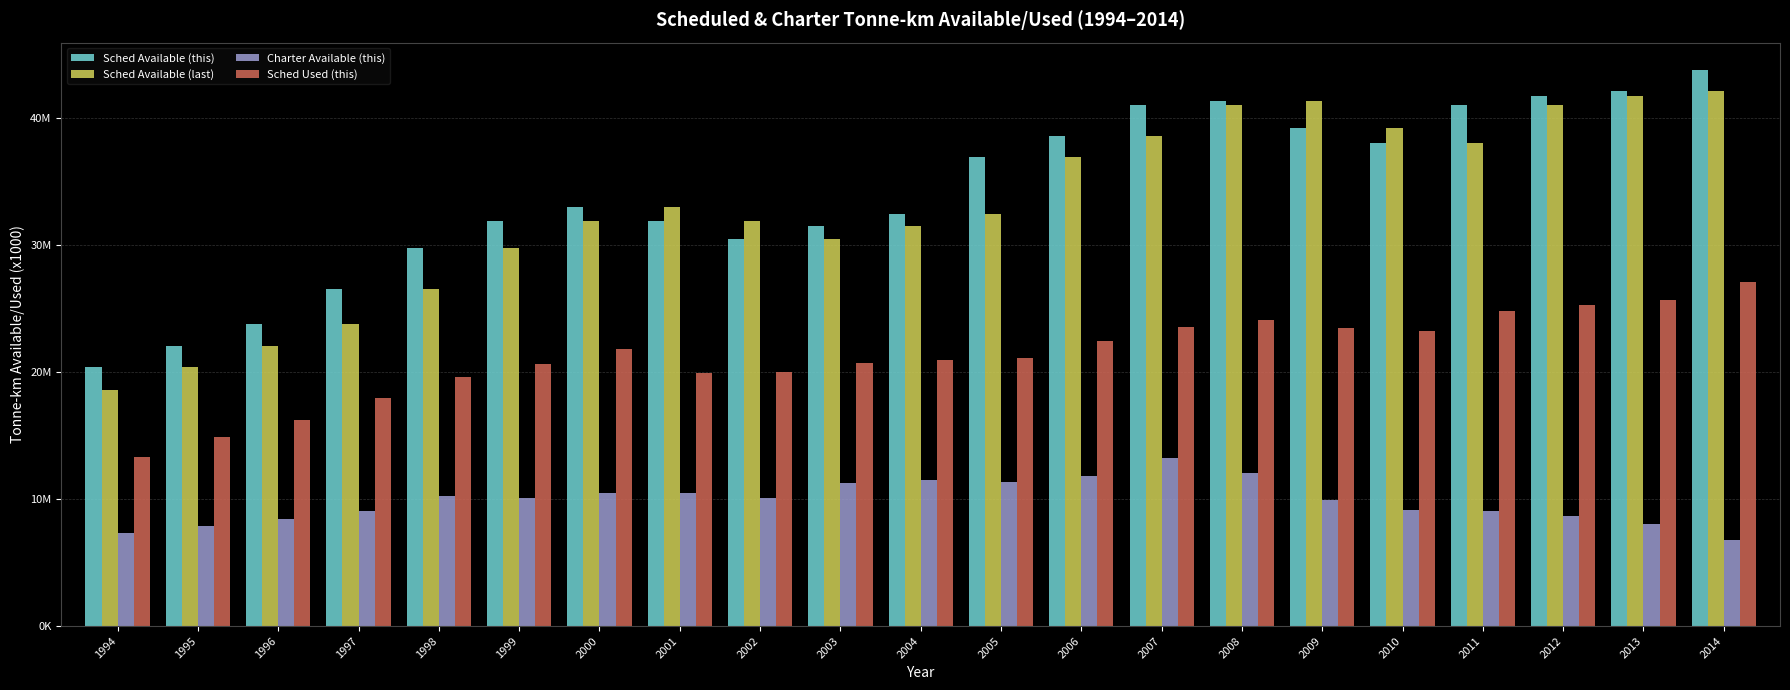

What are all the series names shown in the legend?

Sched Available (this), Sched Available (last), Charter Available (this), Sched Used (this)